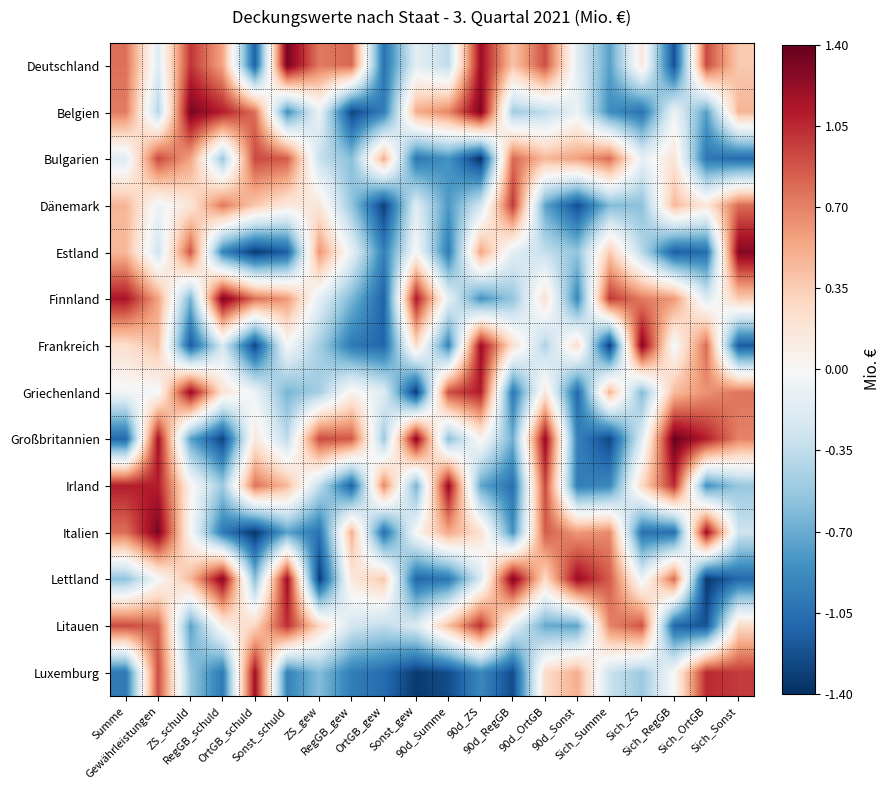

What is the total value across all series at OrtGB_gew?

-8.1